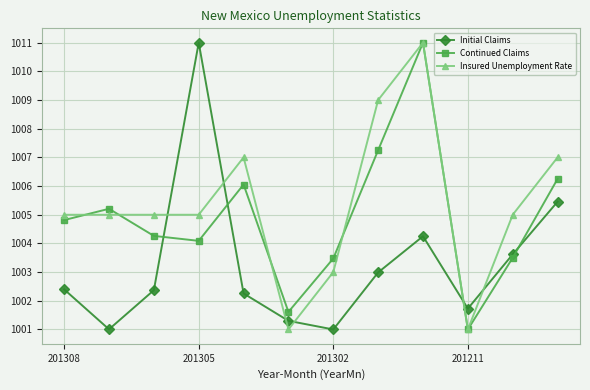

What is the minimum value shown in the chart?

1001.0